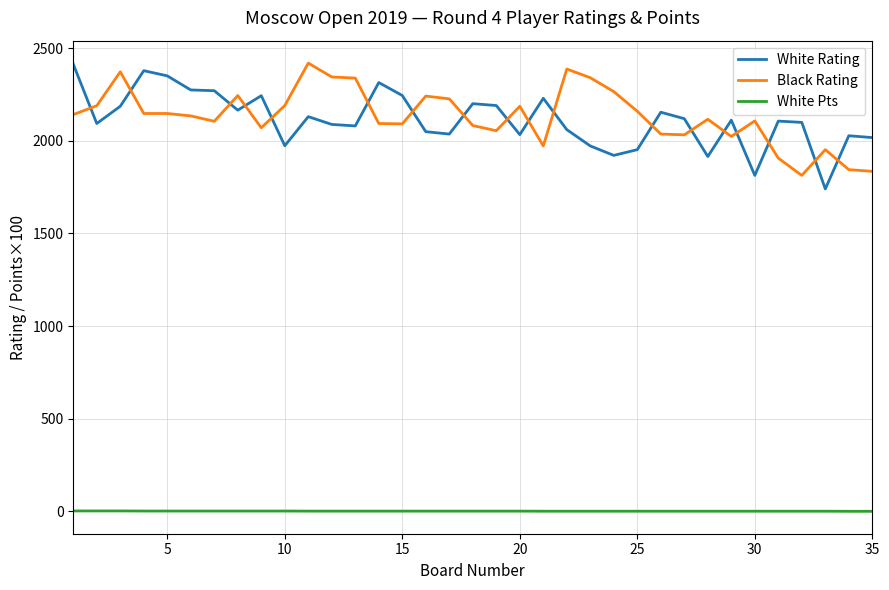

What is the highest value of the Black Rating series?

2419.0